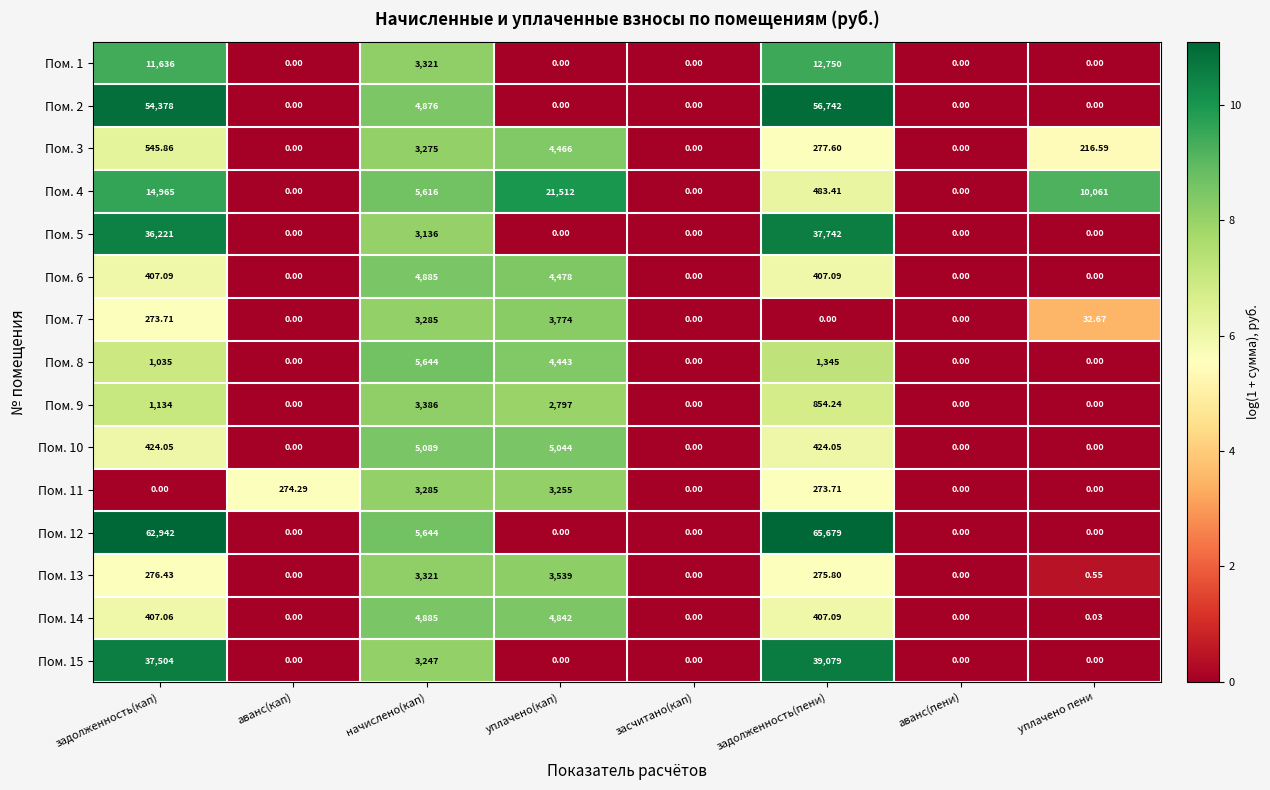

Which series has the largest range (max minus min)?

Пом. 12